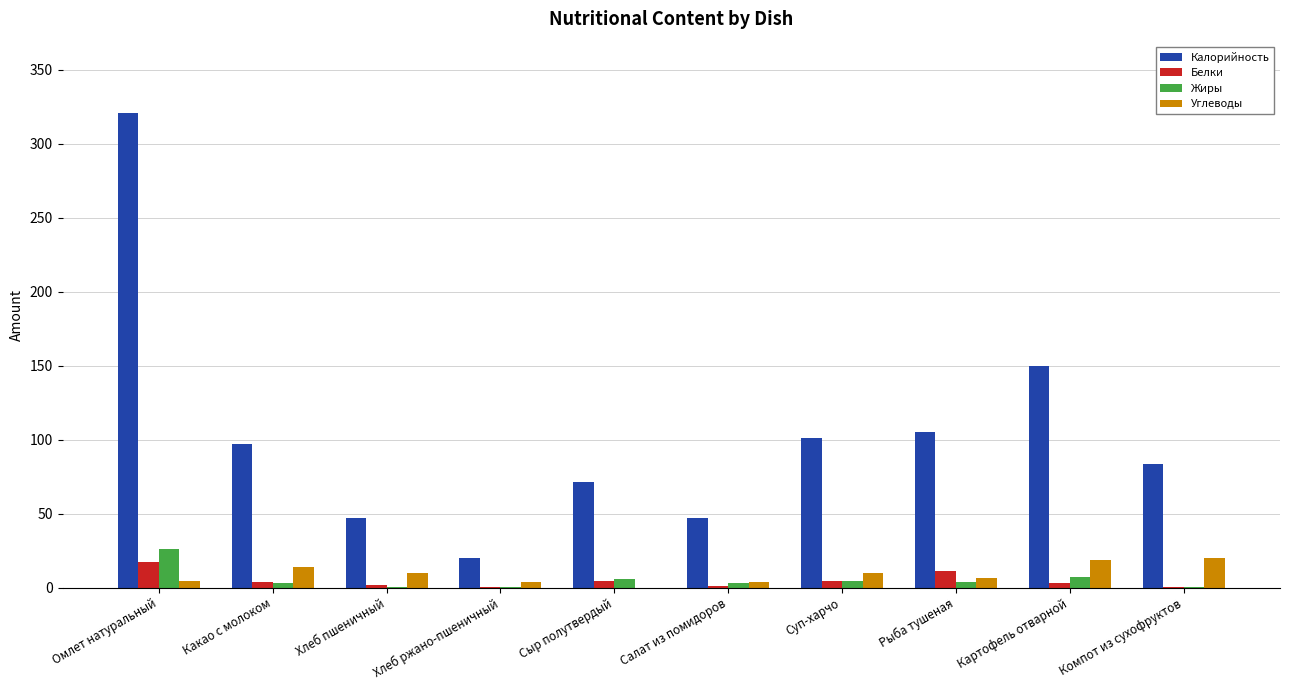

Which series has the largest total across all categories?

Калорийность